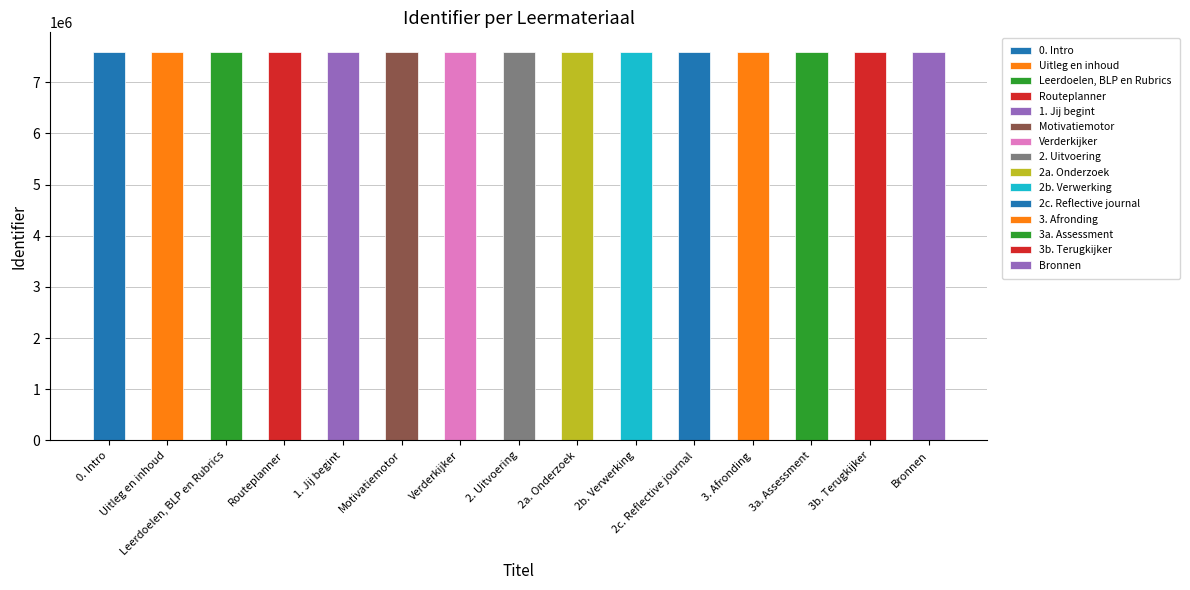

What is the approximate value at 1. Jij begint?

7594510